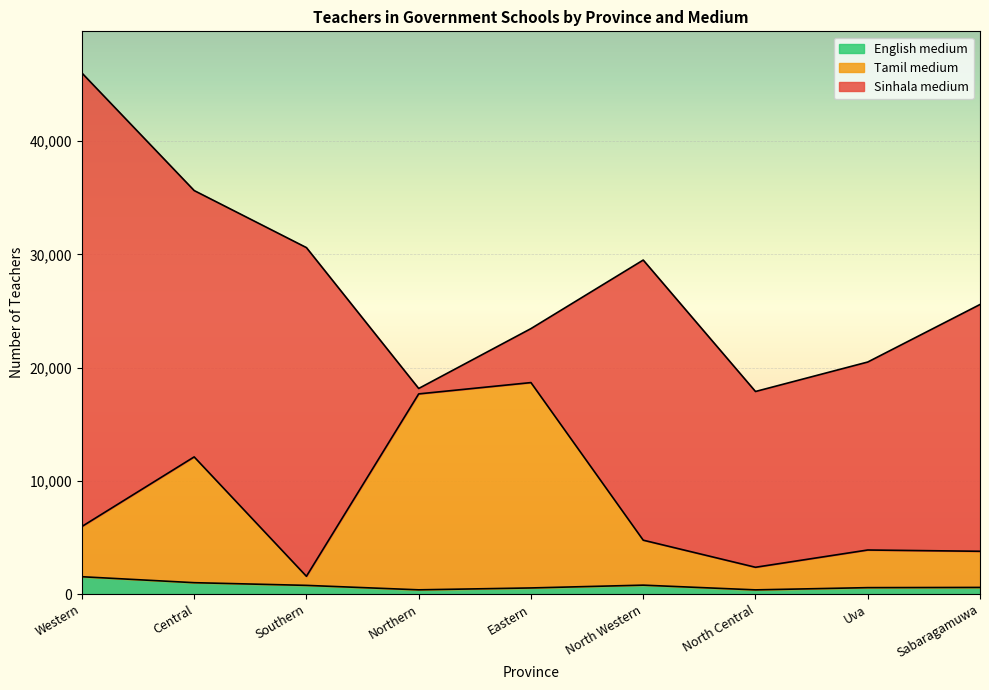

How many values in the English medium series are below 583?

4